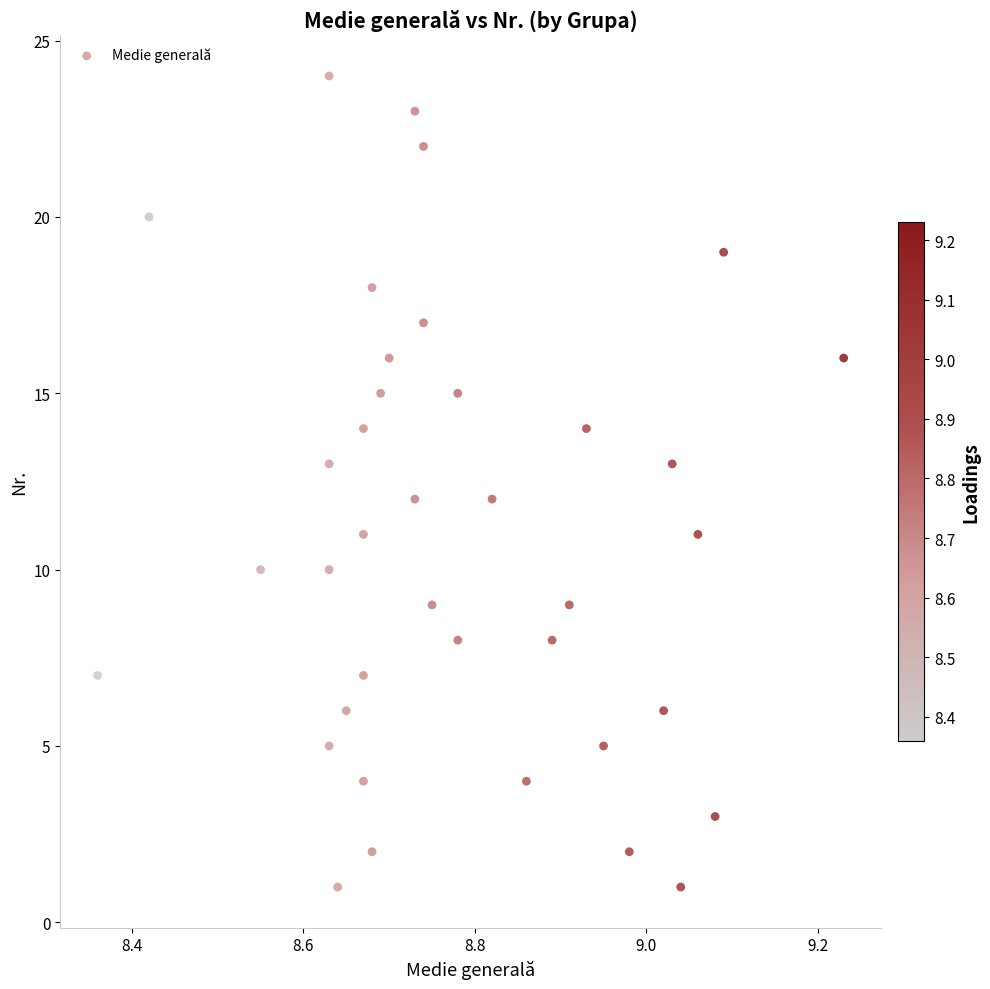

What is the range of Y values (max minus min)?

23